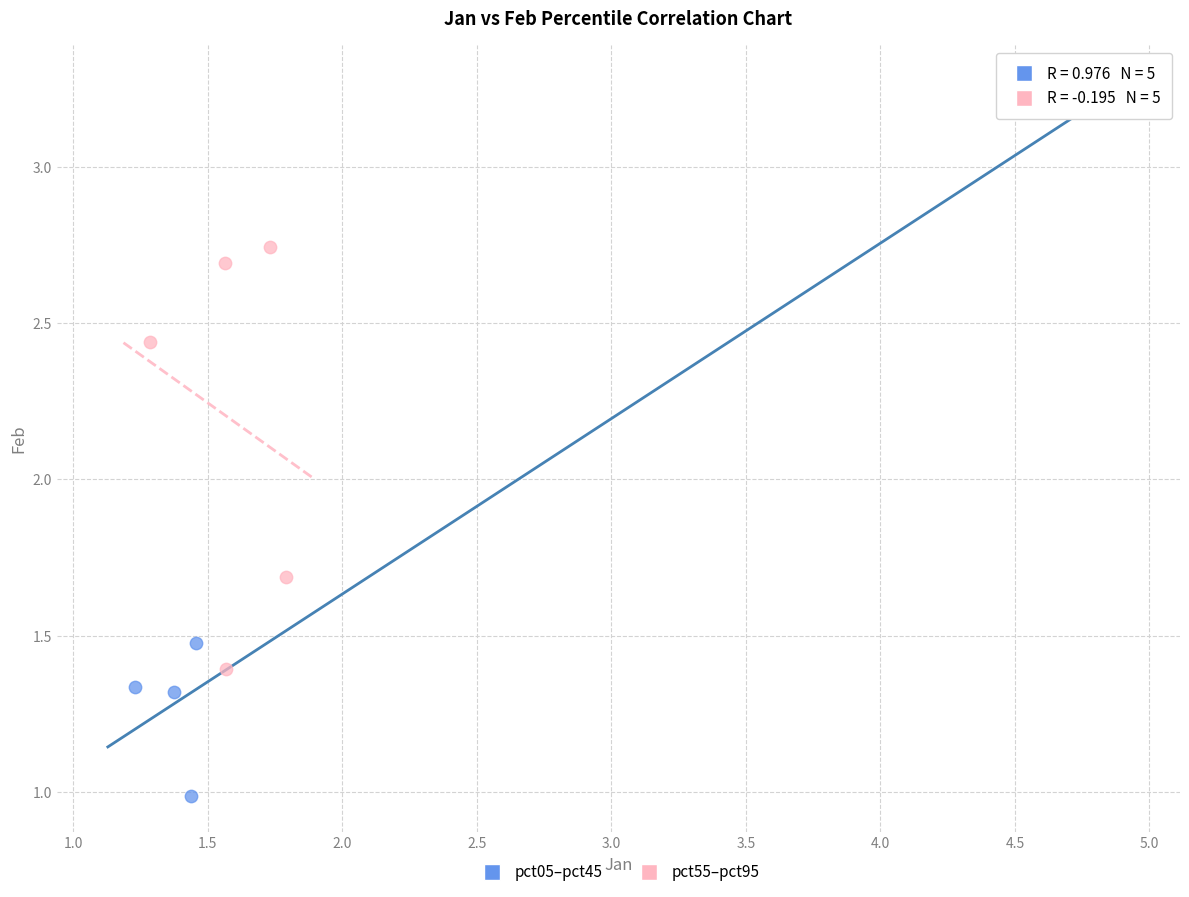

Which series reaches the maximum Y coordinate?

pct05–pct45